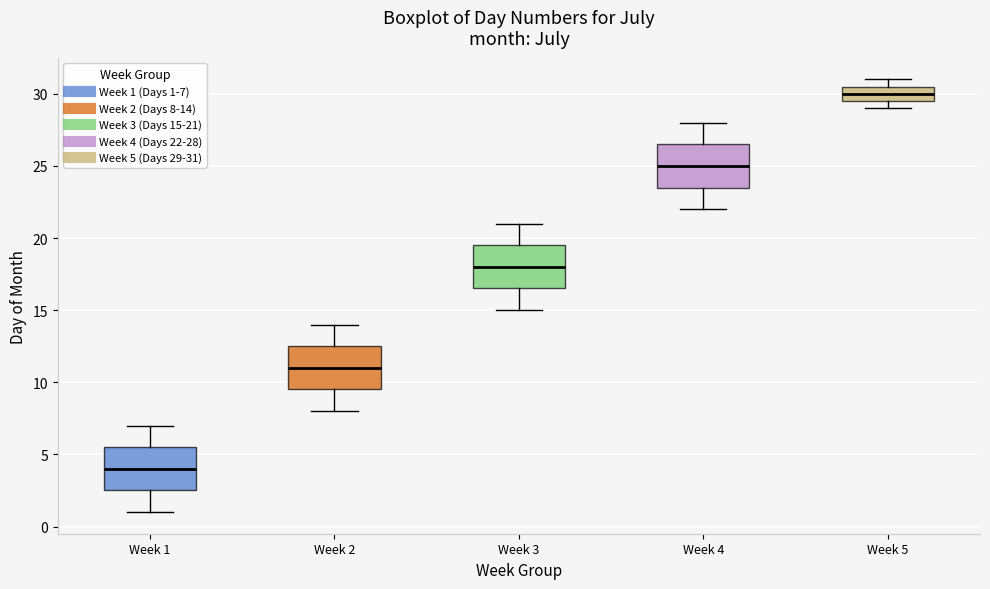

Which box's median line is the lowest?

Week 1